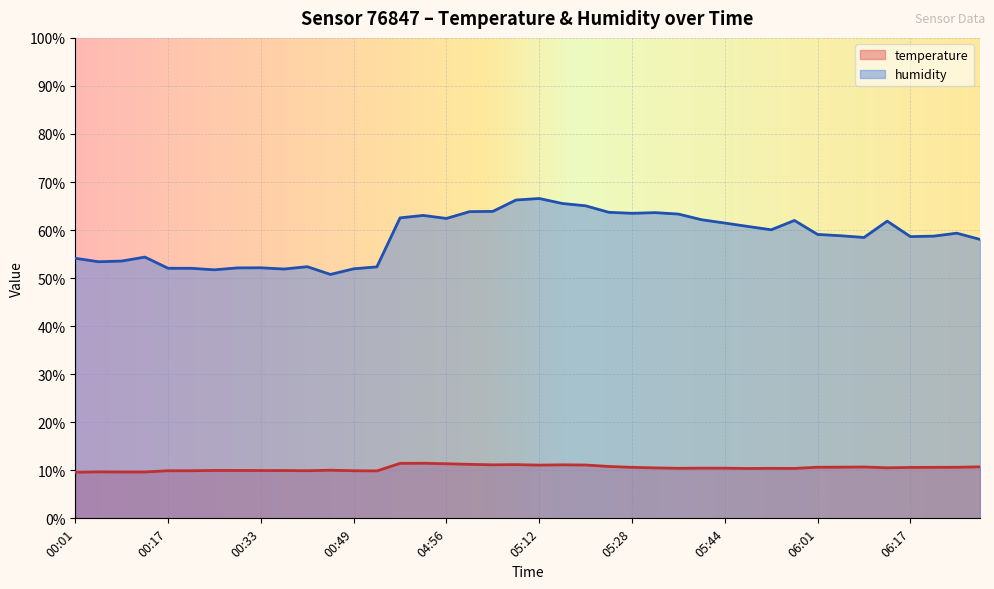

Reading left to right, transcribe all the data shown in this chart.

temperature: 00:01=9.6	00:05=9.7	00:09=9.7	00:13=9.7	00:17=9.9	00:21=9.9	00:25=10.0	00:29=10.0	00:33=9.9	00:37=9.9	00:41=9.9	00:45=10.0	00:49=9.9	00:53=9.9	04:48=11.4	04:52=11.5	04:56=11.4	05:00=11.2	05:04=11.1	05:08=11.2	05:12=11.1	05:16=11.1	05:20=11.1	05:24=10.8	05:28=10.6	05:32=10.5	05:36=10.4	05:40=10.4	05:44=10.4	05:48=10.4	05:52=10.4	05:57=10.4	06:01=10.6	06:05=10.7	06:09=10.7	06:13=10.5	06:17=10.6	06:21=10.6	06:25=10.6	06:29=10.7
humidity: 00:01=54.1	00:05=53.4	00:09=53.5	00:13=54.4	00:17=52.0	00:21=52.0	00:25=51.7	00:29=52.1	00:33=52.1	00:37=51.9	00:41=52.4	00:45=50.8	00:49=51.9	00:53=52.3	04:48=62.5	04:52=63.0	04:56=62.4	05:00=63.8	05:04=63.9	05:08=66.3	05:12=66.6	05:16=65.5	05:20=65.0	05:24=63.7	05:28=63.5	05:32=63.6	05:36=63.3	05:40=62.1	05:44=61.5	05:48=60.8	05:52=60.1	05:57=62.0	06:01=59.1	06:05=58.8	06:09=58.5	06:13=61.9	06:17=58.6	06:21=58.7	06:25=59.4	06:29=58.1